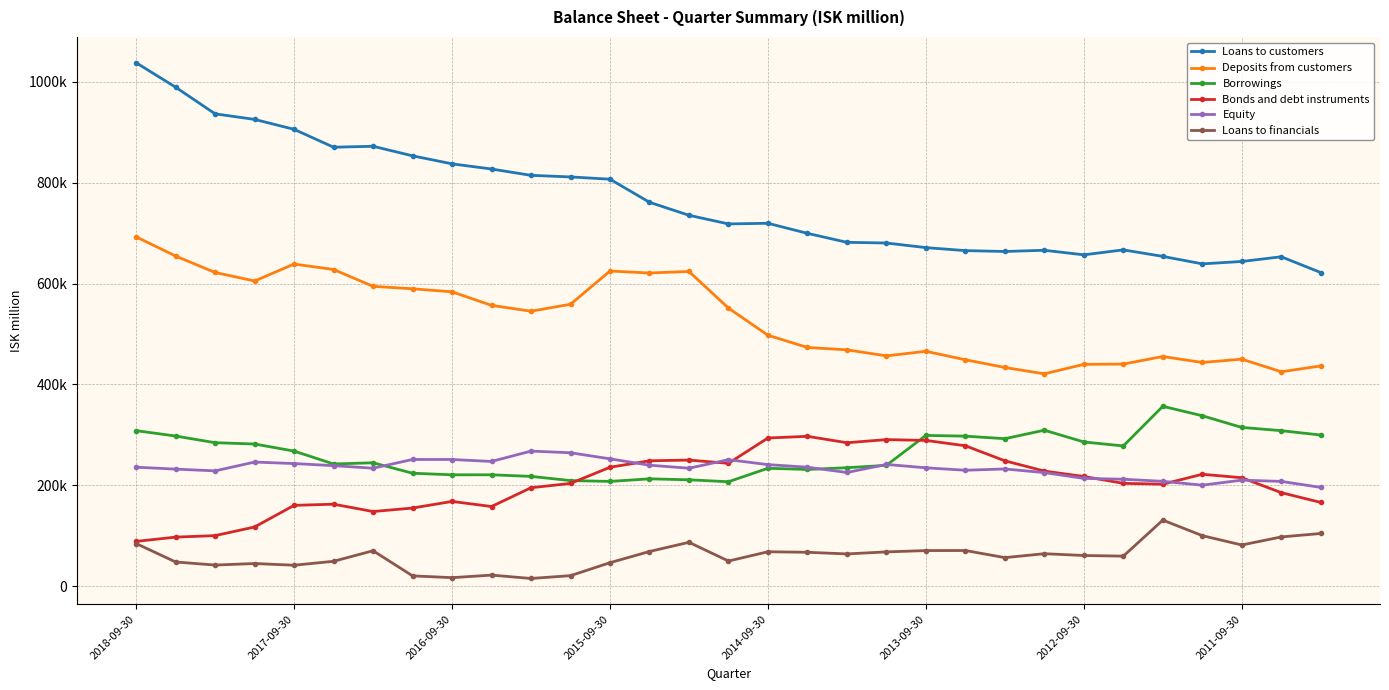

True or false: Equity and Loans to customers cross at least once.

False